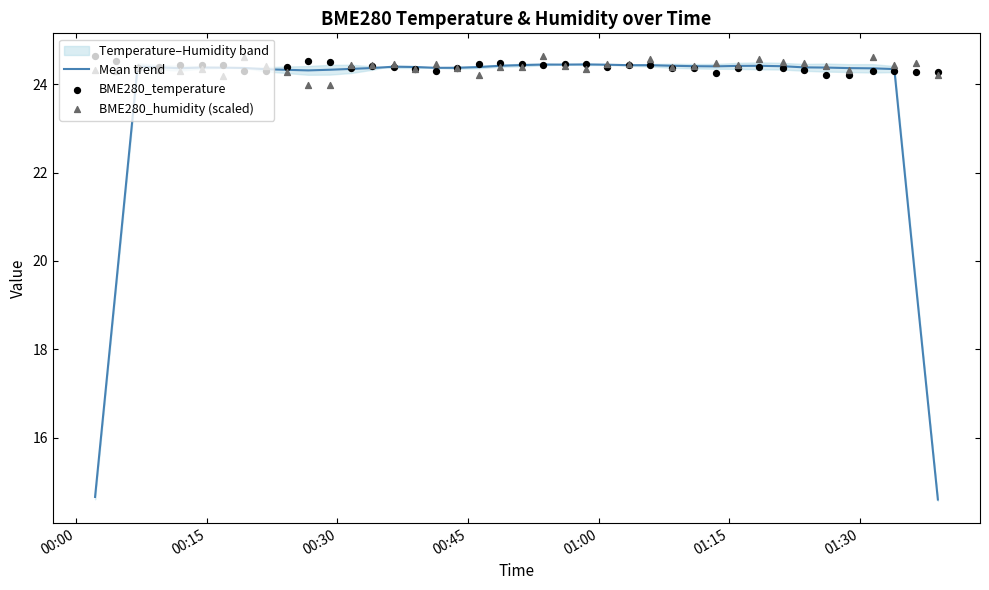

Is the value of Mean trend at 7 greater than the value of BME280_temperature at 14?

No